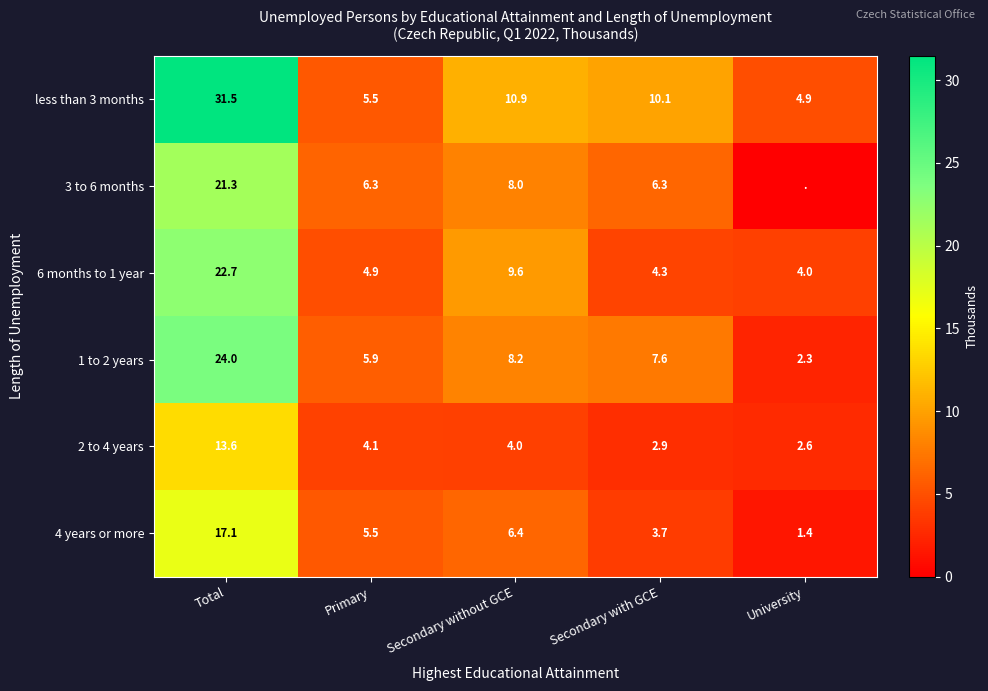

What is the difference between the maximum and minimum values in the less than 3 months series?

26.6